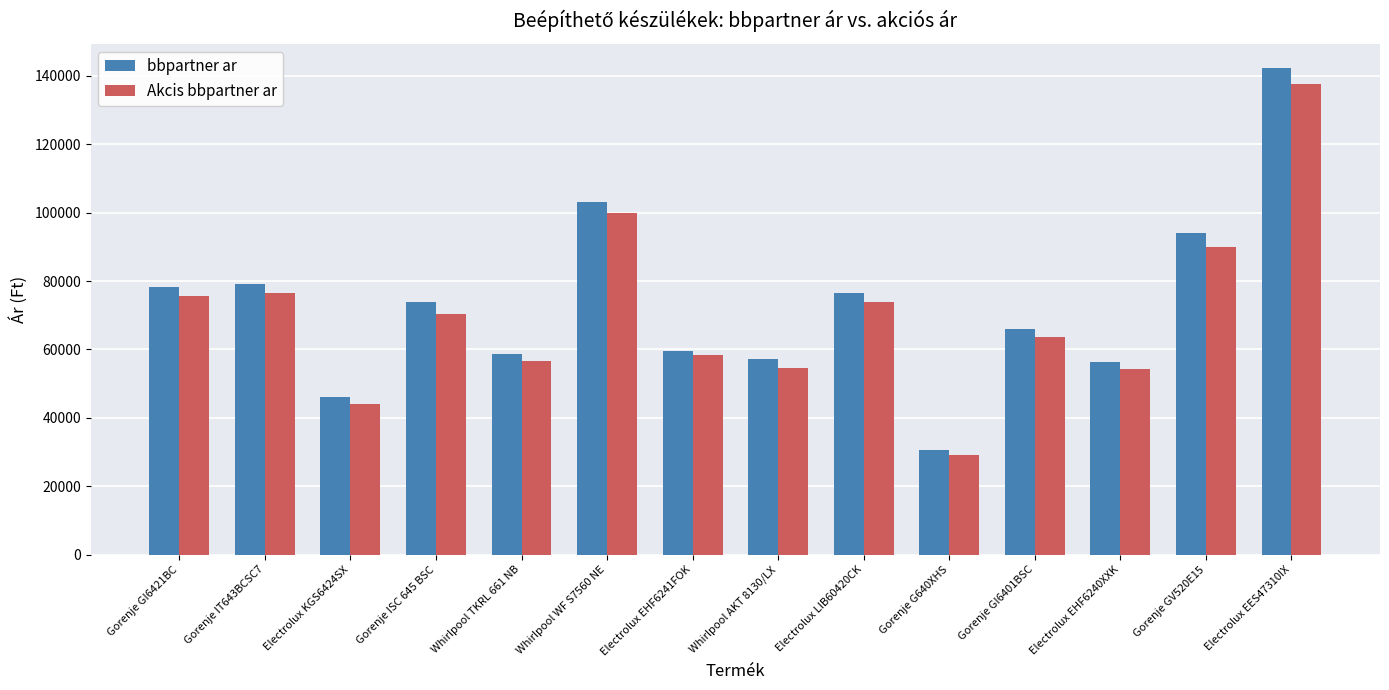

Does the chart contain any negative values?

No